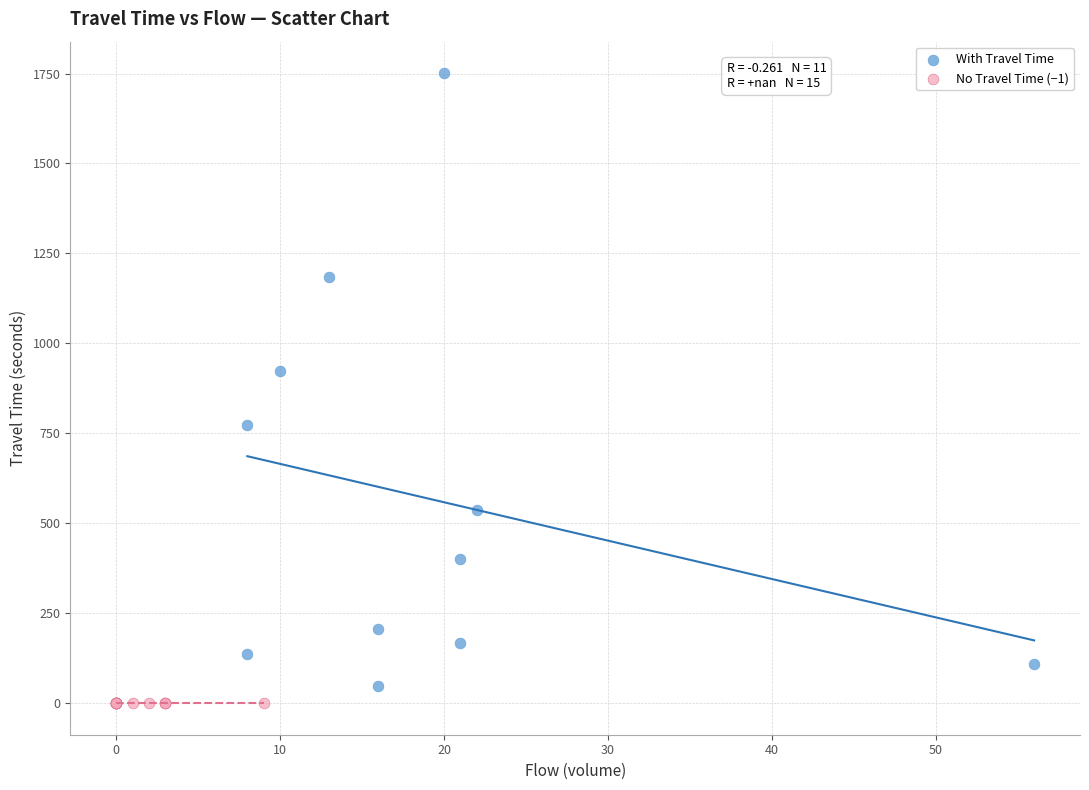

Which series reaches the minimum Y coordinate?

No Travel Time (−1)